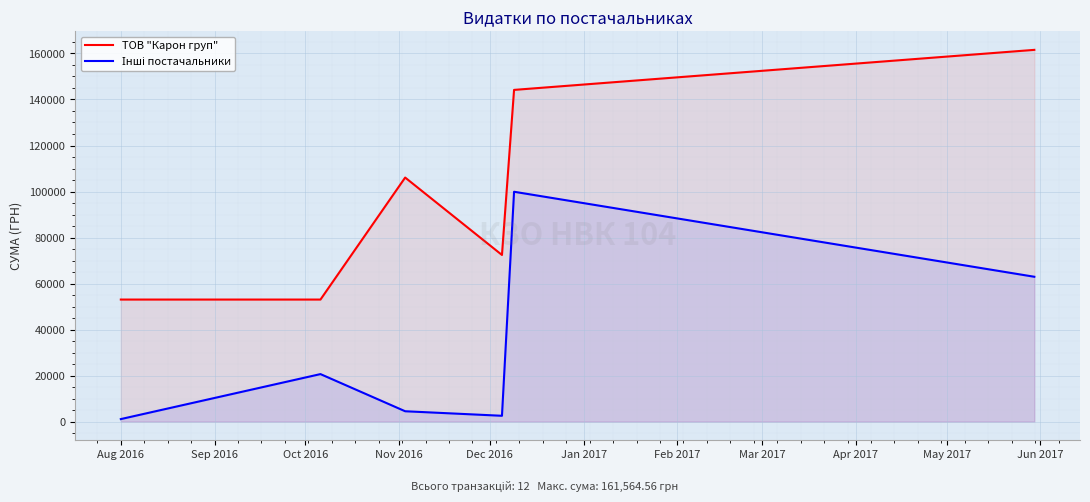

At which label does ТОВ "Карон груп" reach its minimum?

Aug 2016